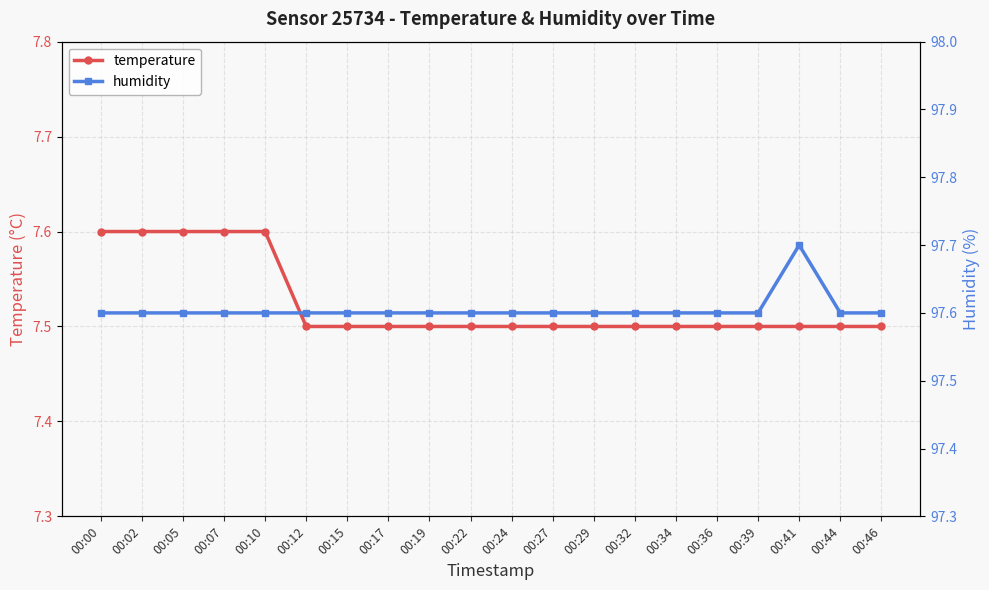

Reading right to left, list all the values displayed in this chart.

temperature: 7.5	7.5	7.5	7.5	7.5	7.5	7.5	7.5	7.5	7.5	7.5	7.5	7.5	7.5	7.5	7.6	7.6	7.6	7.6	7.6
humidity: 97.6	97.6	97.7	97.6	97.6	97.6	97.6	97.6	97.6	97.6	97.6	97.6	97.6	97.6	97.6	97.6	97.6	97.6	97.6	97.6